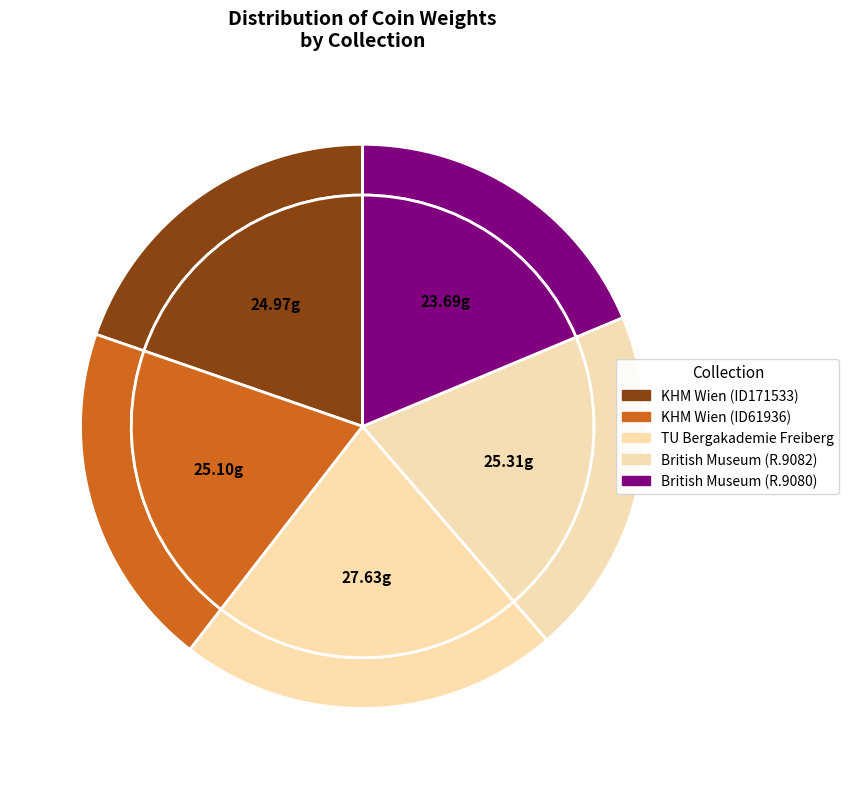

What percentage is the KHM Wien (ID171533) slice, to the nearest percent?

20%